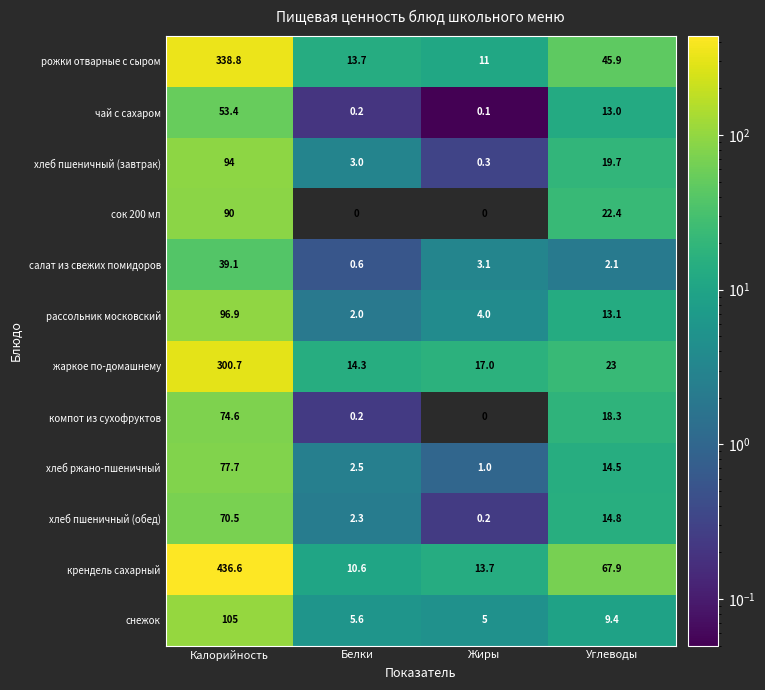

Is the value of чай с сахаром at Калорийность greater than the value of жаркое по-домашнему at Белки?

Yes